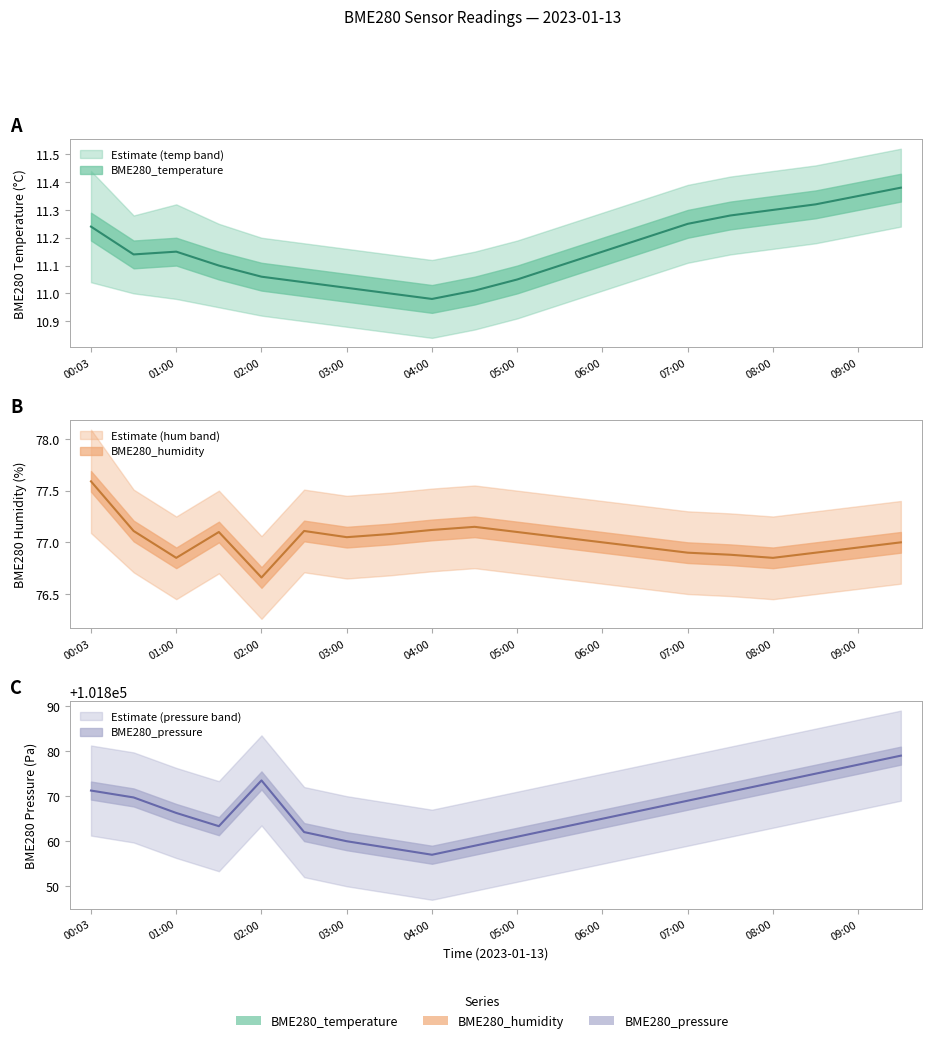

At which label does BME280_temperature first exceed 11?

00:03